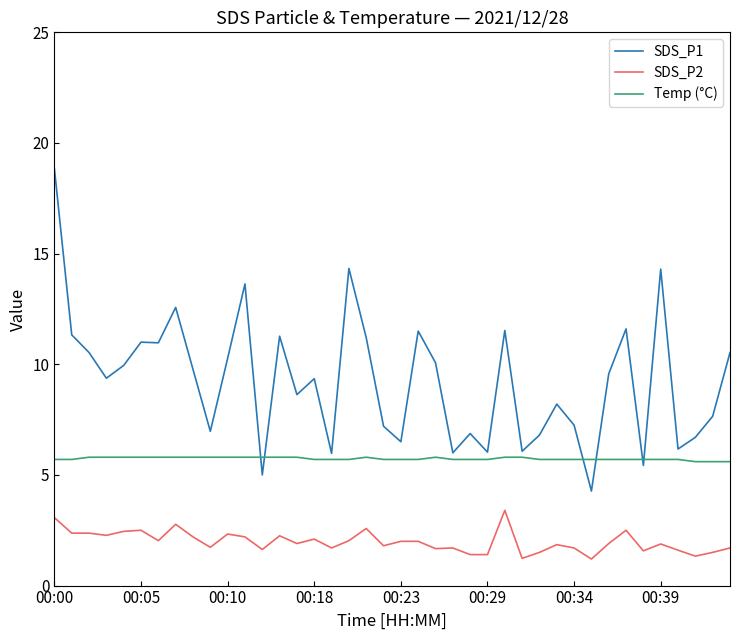

Which series has the largest range (max minus min)?

SDS_P1